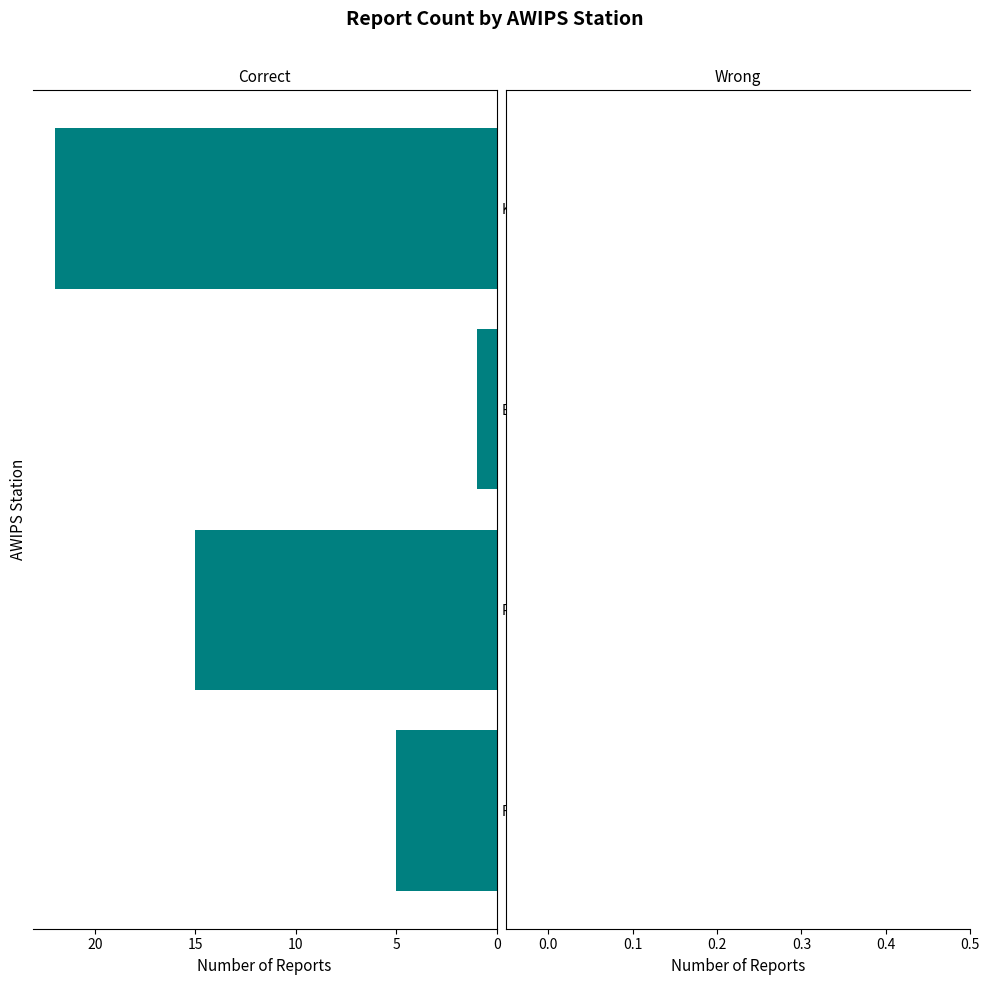

How many bars are there in total?

4